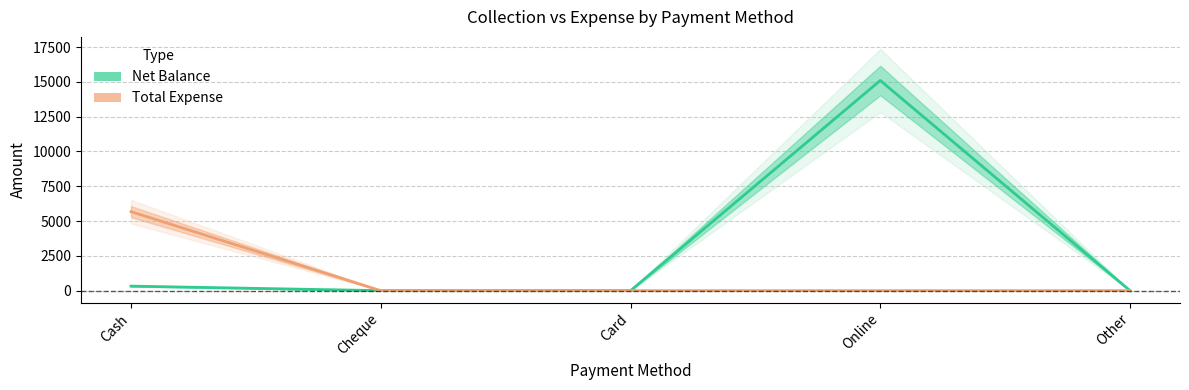

Which category has the highest value in the Net Balance series?

Online